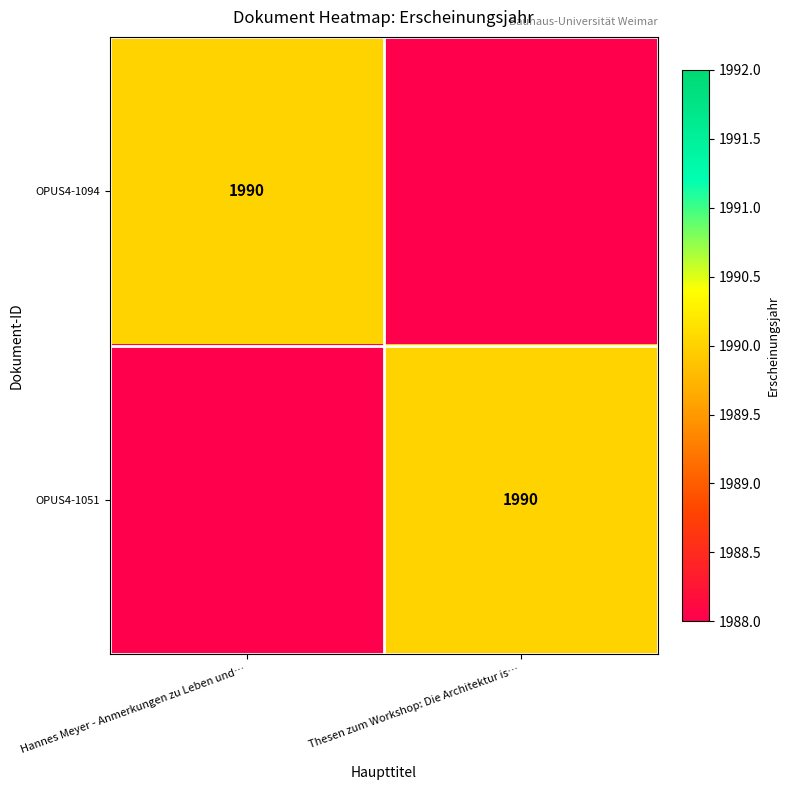

True or false: OPUS4-1051 has a value of 1096 at Thesen zum Workshop: Die Architektur is….

False